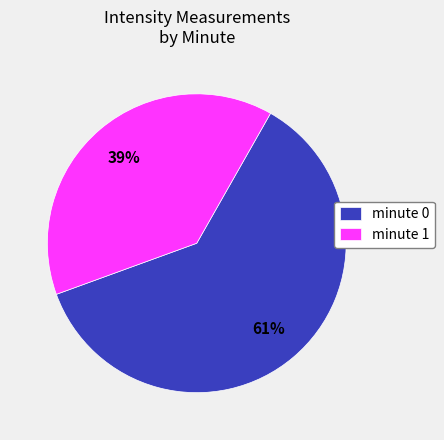

Combined, do minute 1 and minute 0 account for over 50%?

Yes